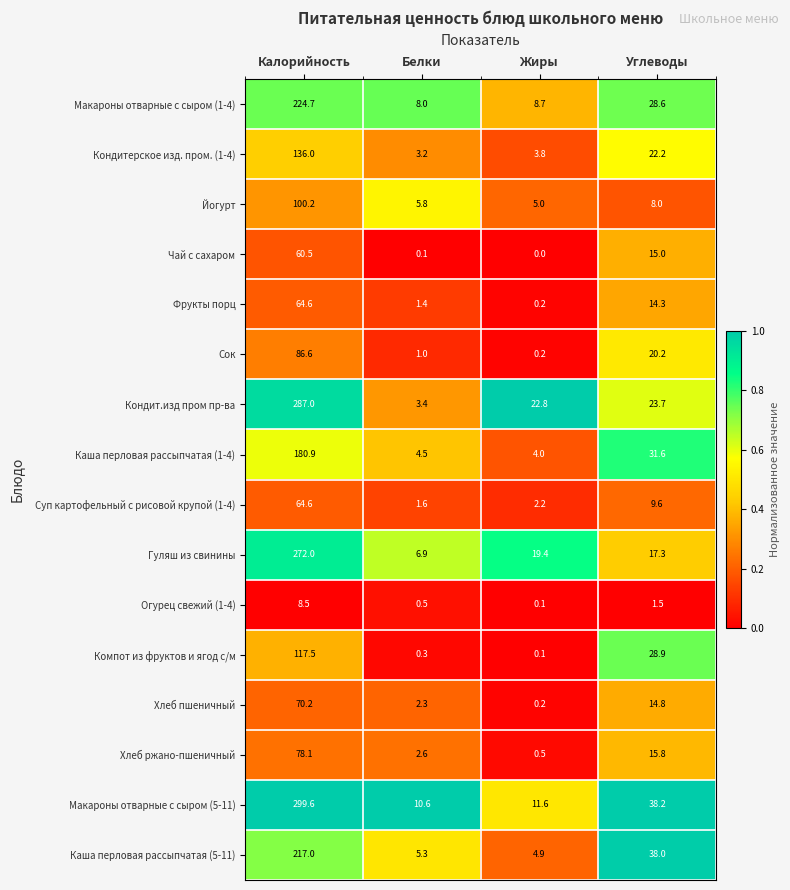

What is the greatest value displayed?

299.6